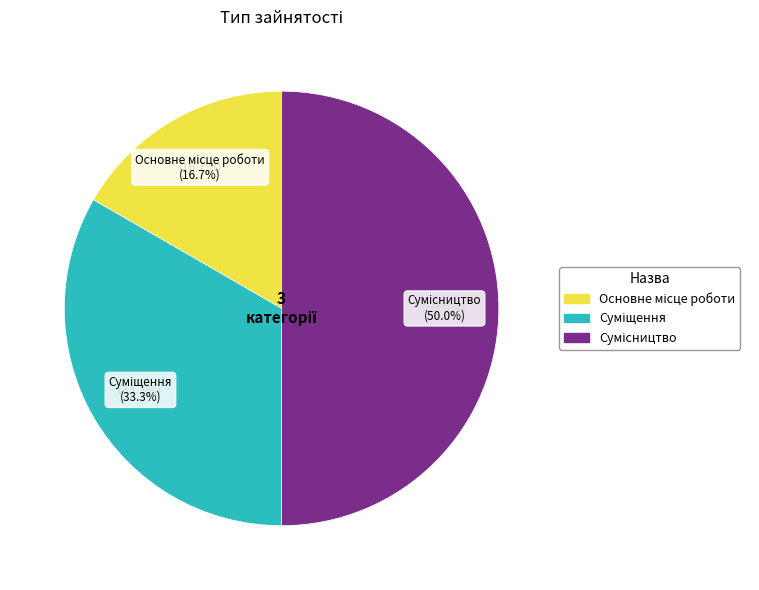

How many slices are in this pie chart?

3